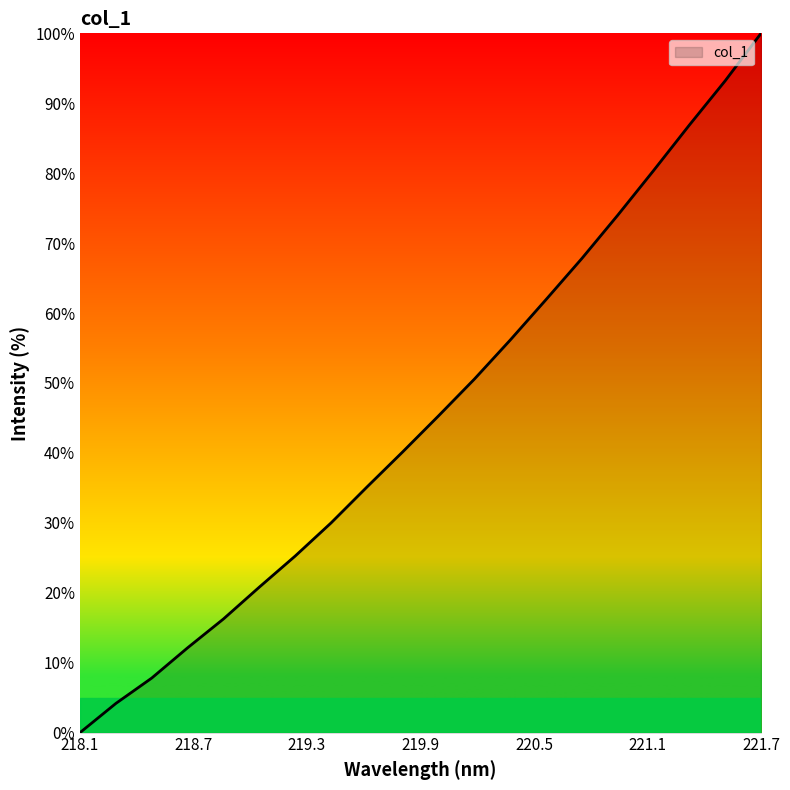

What is the average value?

45.4